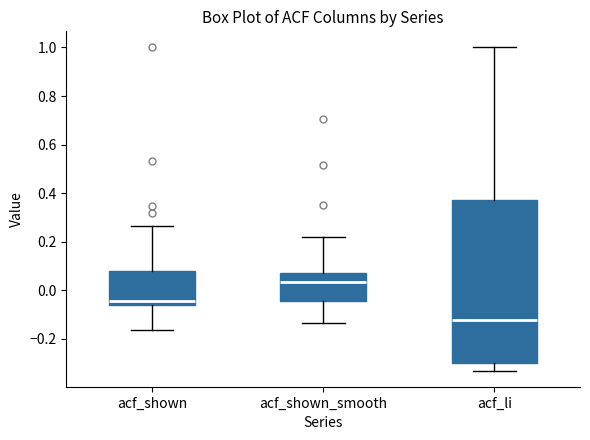

Reading left to right, read every box against the y-axis: the position of its median line, the range the box covers, and the ends of its whiskers. The values are not printed on the chart, so give them approximately, as read against the axis.

acf_shown: median -0.04, box -0.06 to 0.08, whiskers -0.16 to 0.26
acf_shown_smooth: median 0.04, box -0.04 to 0.06, whiskers -0.14 to 0.22
acf_li: median -0.12, box -0.30 to 0.38, whiskers -0.34 to 1.00